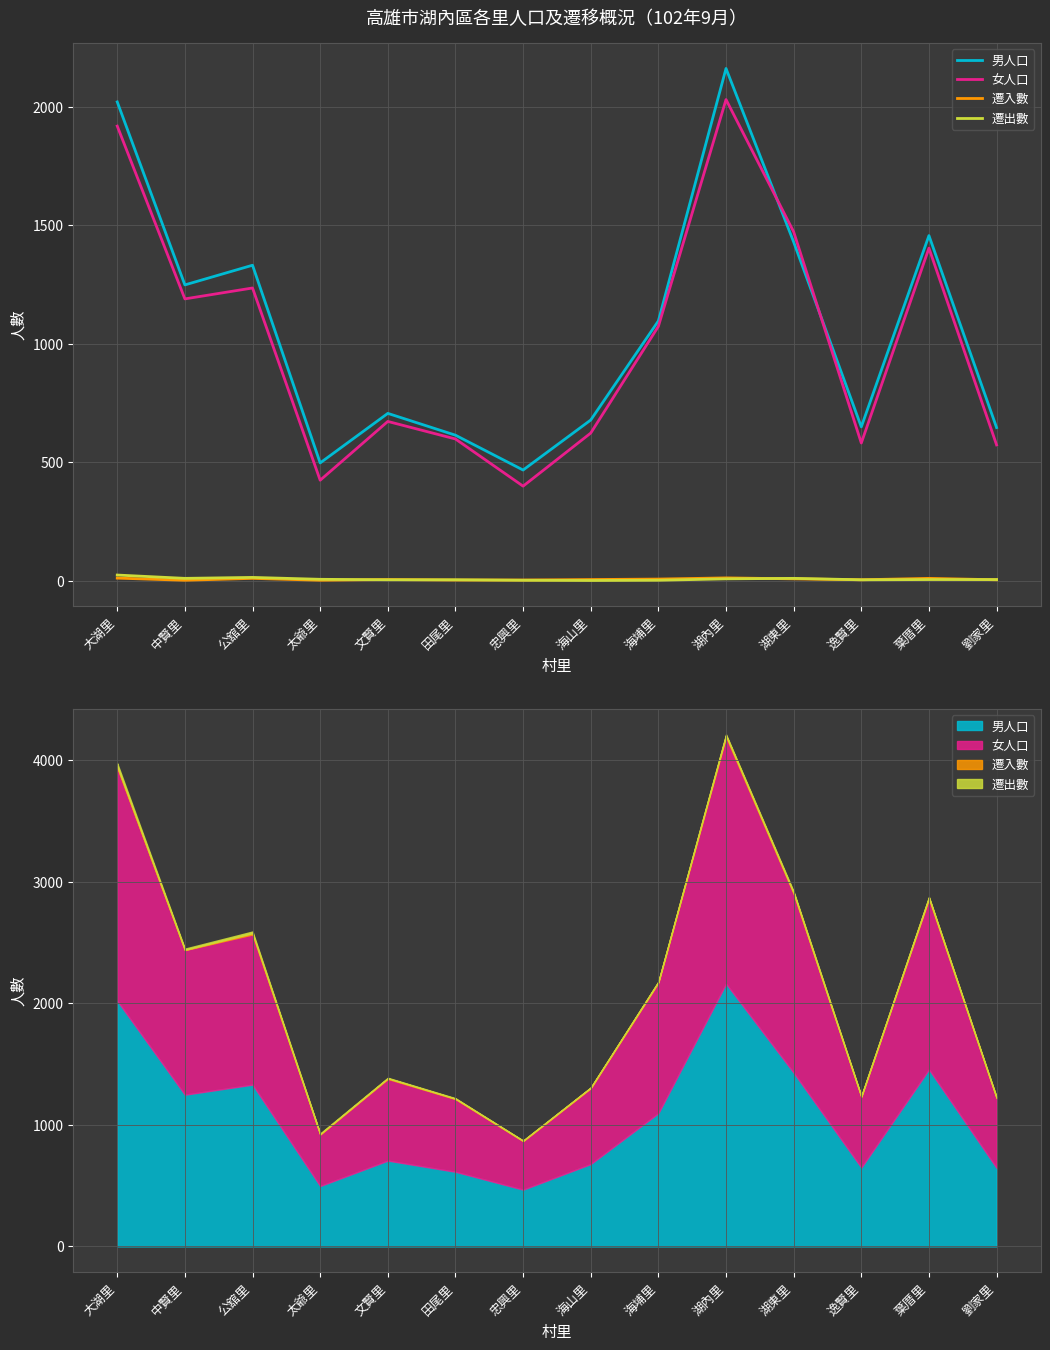

True or false: 男人口 and 遷入數 intersect in this chart.

False